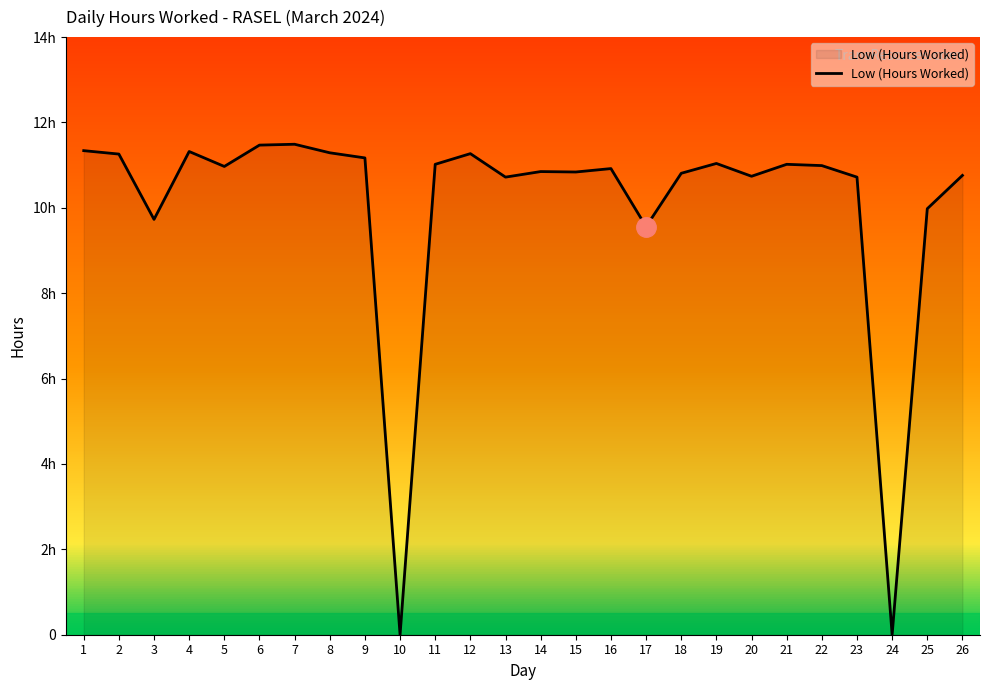

How many interior local peaks (higher than both neighbors) does the data have?

7